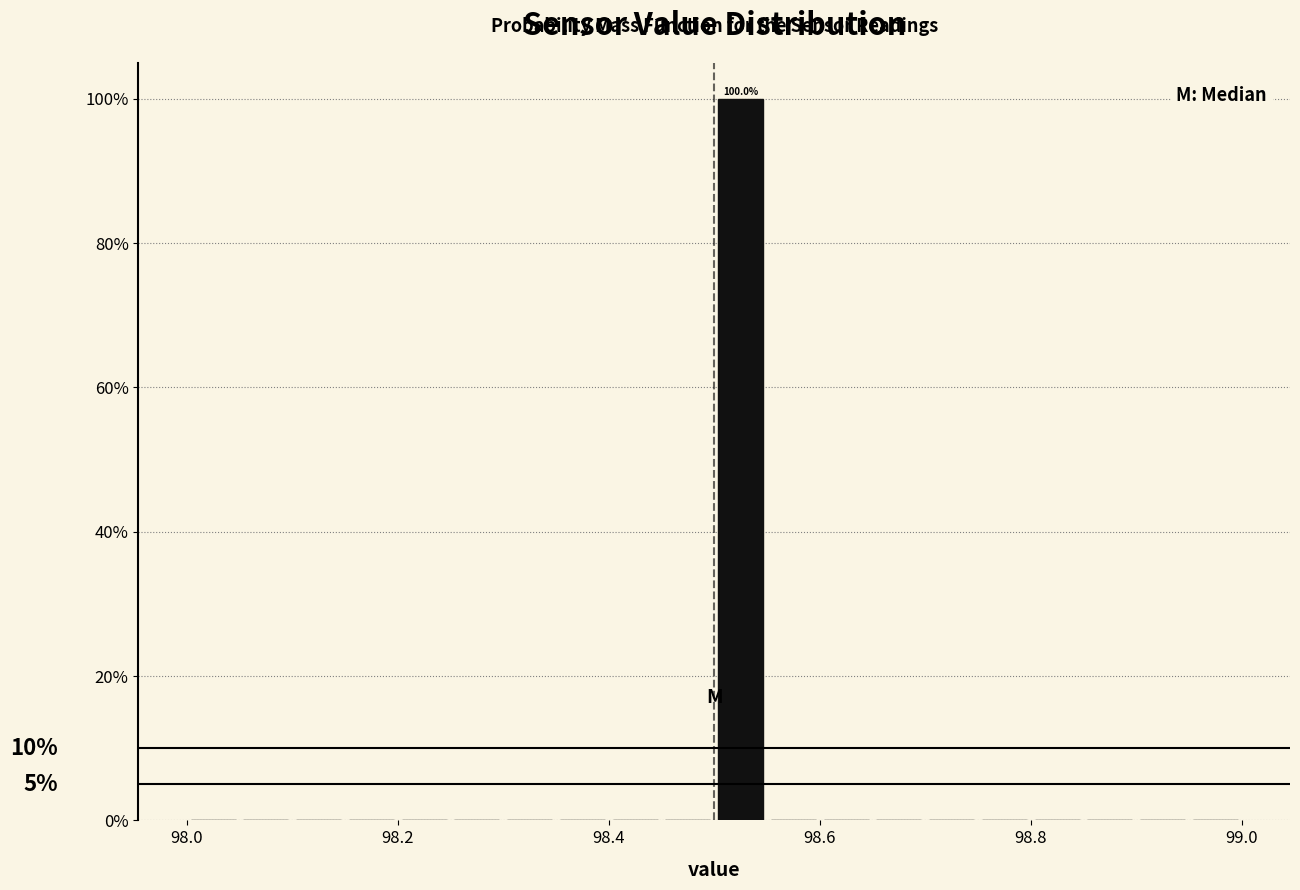

Read against the x-axis, roughly where is the centre of the tallest bar?

98.52